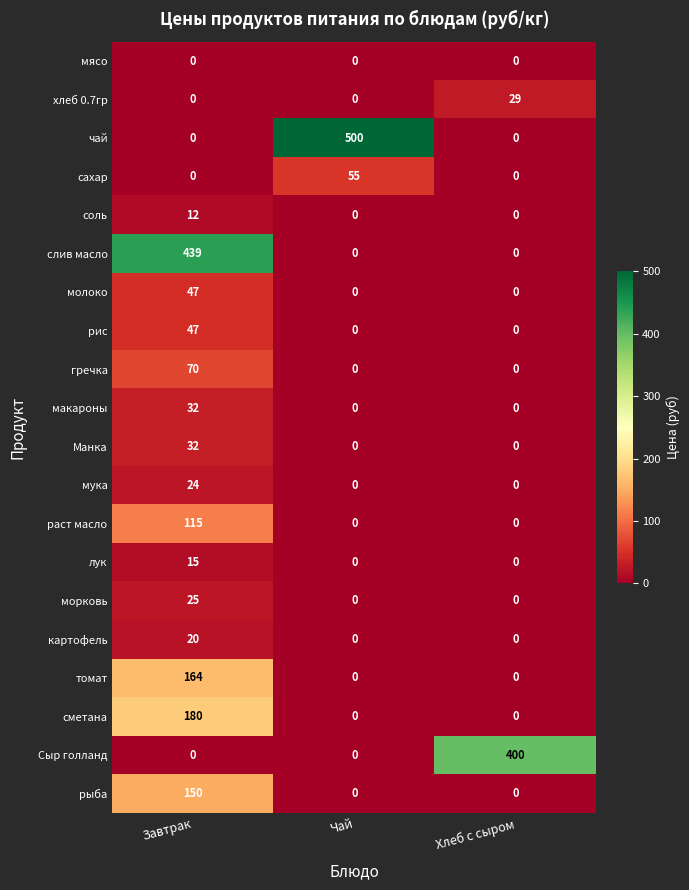

What is the spread (max minus min) of values at Хлеб с сыром?

400